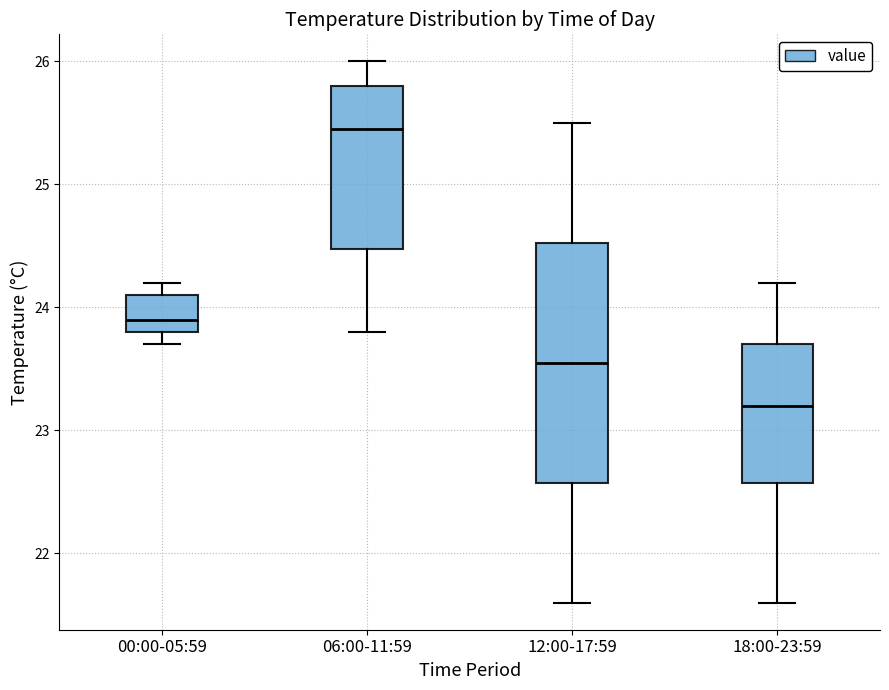

Where is the lower edge of the box for 12:00-17:59 on the y-axis? The values are not printed on the chart, so give them approximately, as read against the axis.

22.6